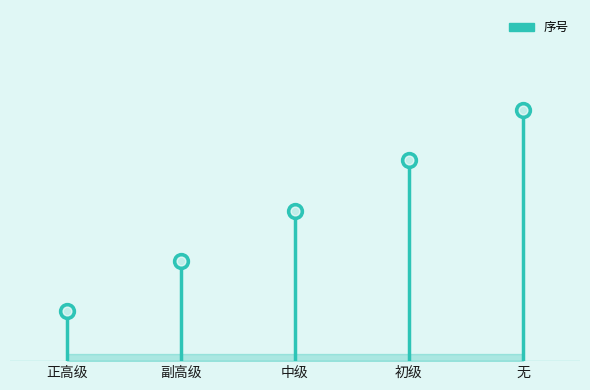

Which has a higher value, 正高级 or 正高级?

正高级